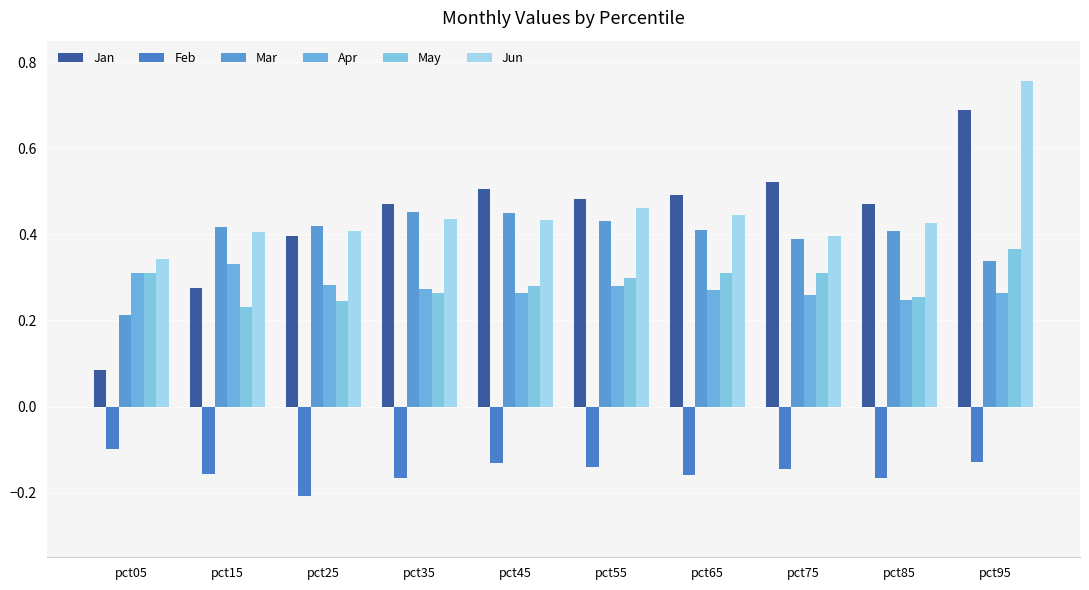

What is the average value of the May series?

0.3